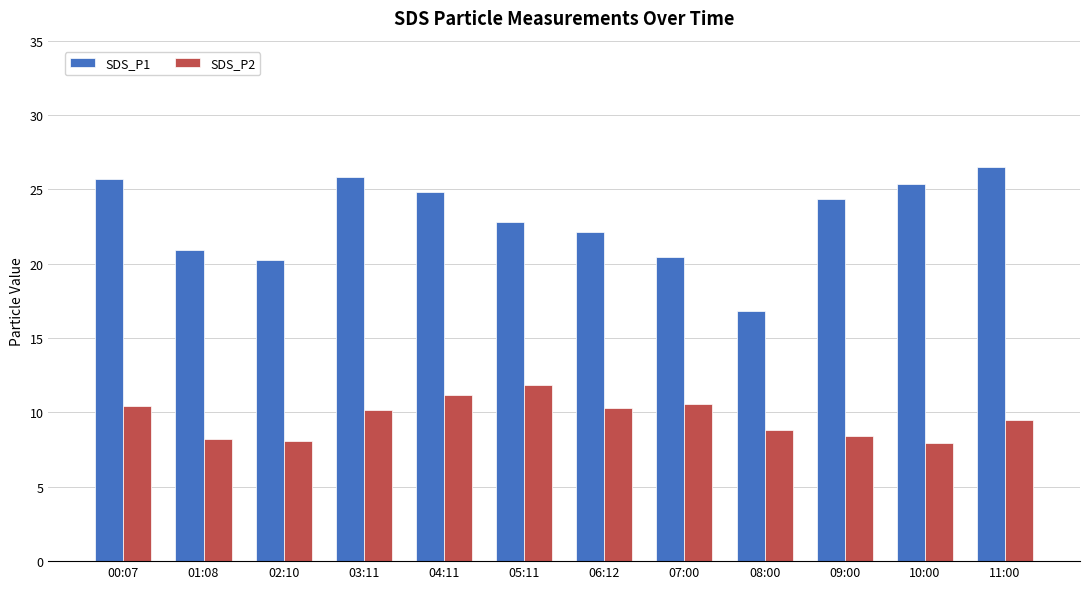

Where does the SDS_P1 series first go above 24?

00:07